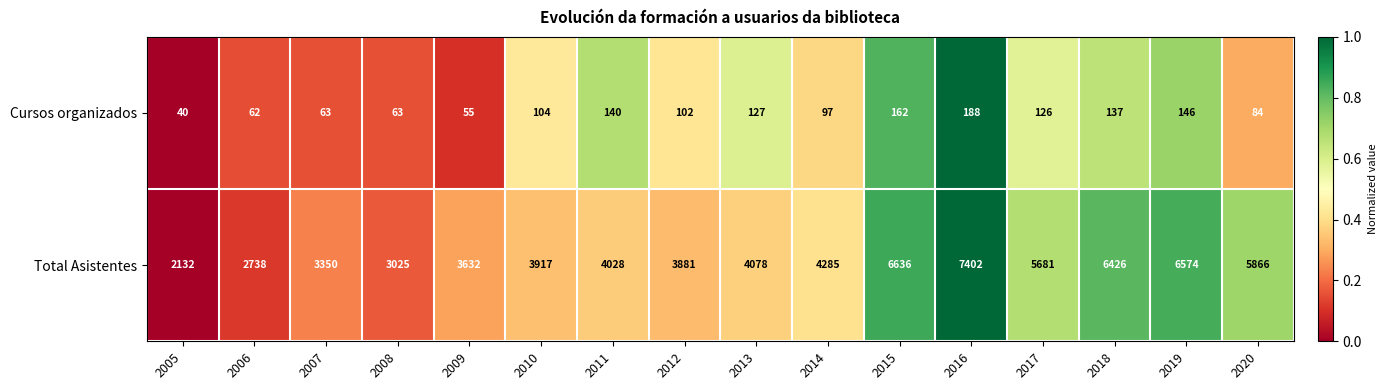

What is the spread (max minus min) of values at 2011?

3888